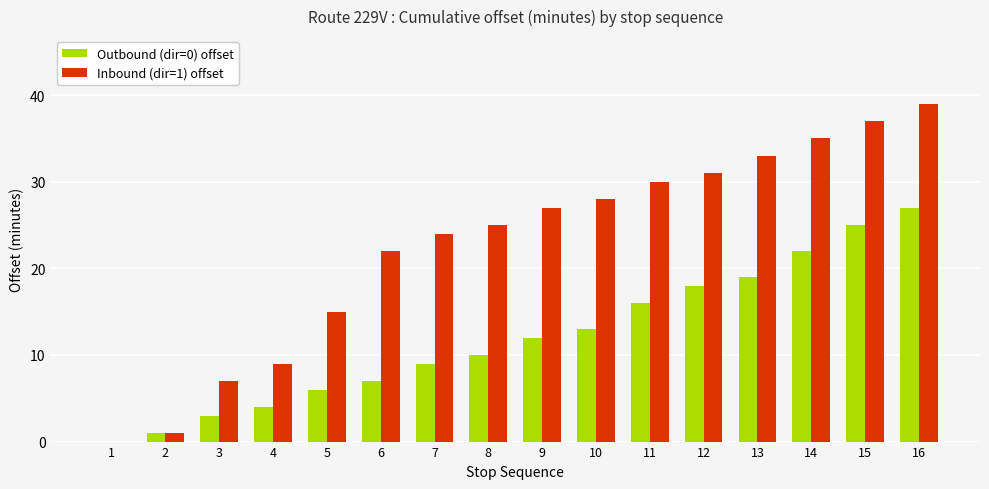

The Inbound (dir=1) offset series shows 14 at 8. True or false?

False